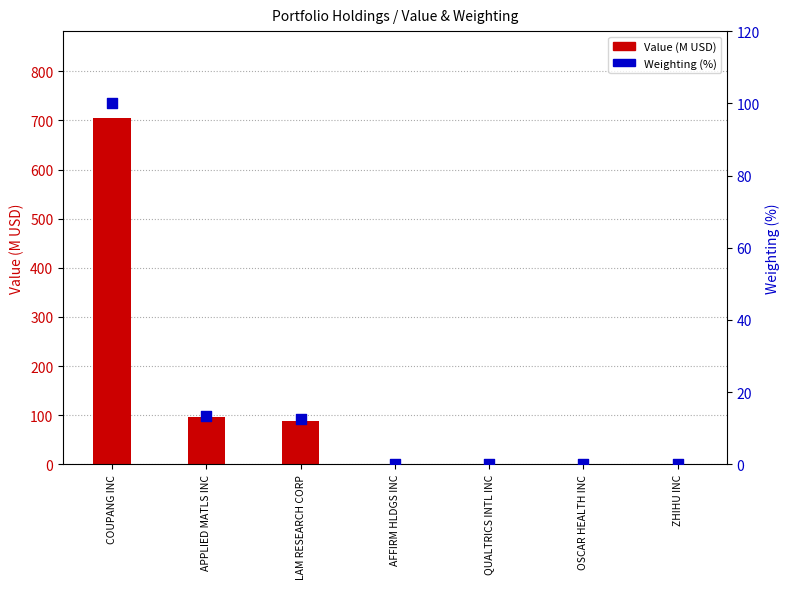

Which series contains the highest Y value?

Value (M USD)